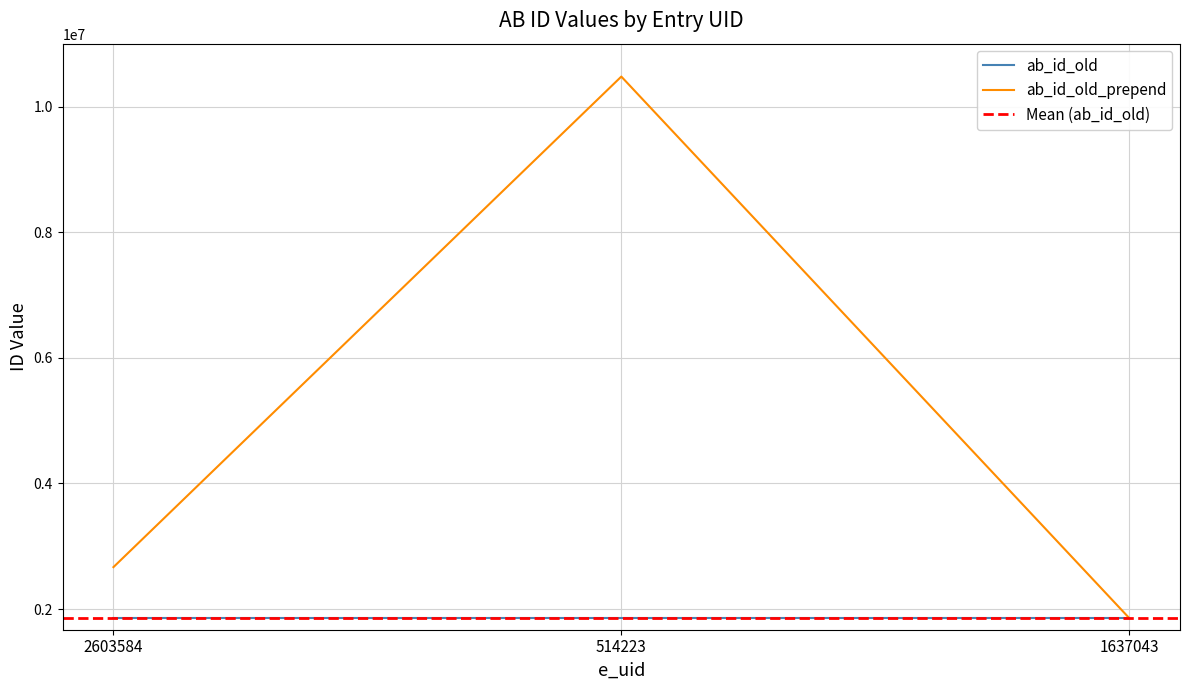

Where is the data nearest to the value 6167475?

2603584